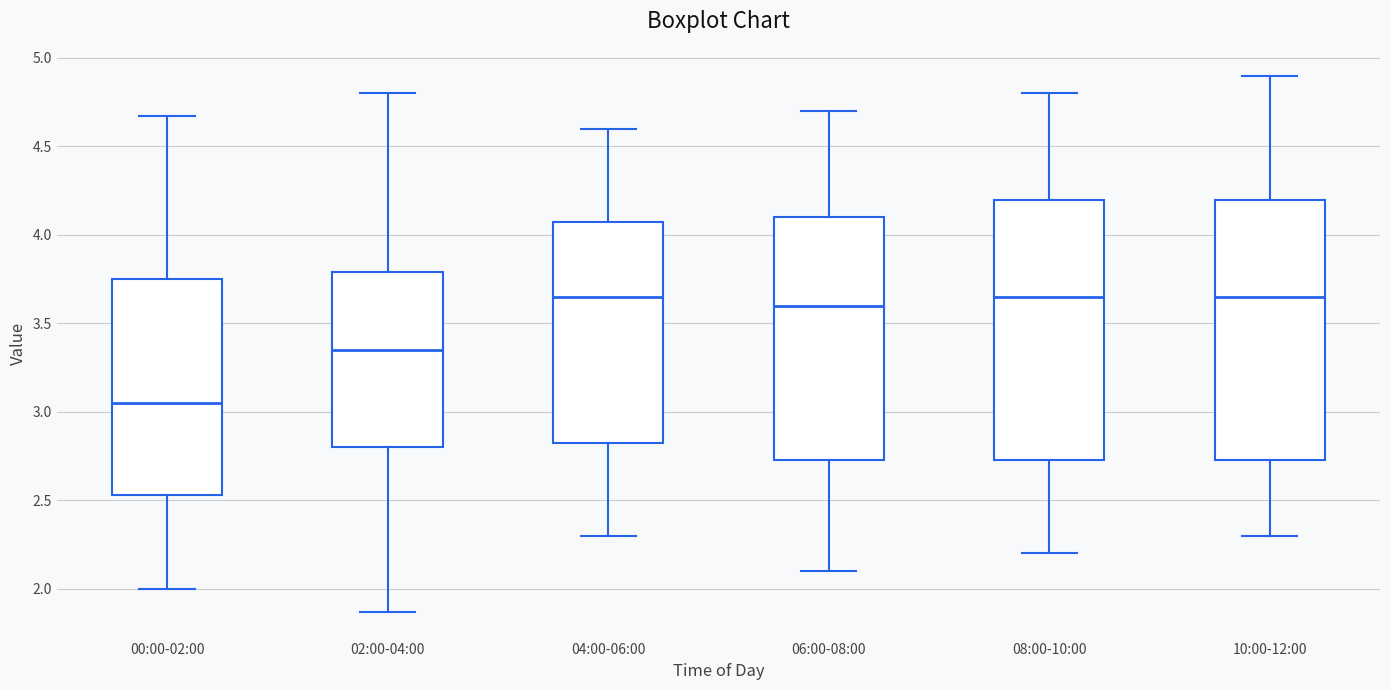

Reading left to right, read every box against the y-axis: the position of its median line, the range the box covers, and the ends of its whiskers. The values are not printed on the chart, so give them approximately, as read against the axis.

00:00-02:00: median 3.05, box 2.55 to 3.75, whiskers 2.00 to 4.65
02:00-04:00: median 3.35, box 2.80 to 3.80, whiskers 1.85 to 4.80
04:00-06:00: median 3.65, box 2.85 to 4.10, whiskers 2.30 to 4.60
06:00-08:00: median 3.60, box 2.75 to 4.10, whiskers 2.10 to 4.70
08:00-10:00: median 3.65, box 2.75 to 4.20, whiskers 2.20 to 4.80
10:00-12:00: median 3.65, box 2.75 to 4.20, whiskers 2.30 to 4.90